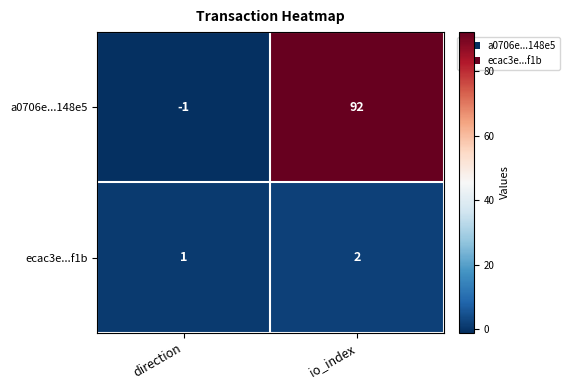

Reading left to right, transcribe all the data shown in this chart.

a0706e...148e5: -1	92
ecac3e...f1b: 1	2